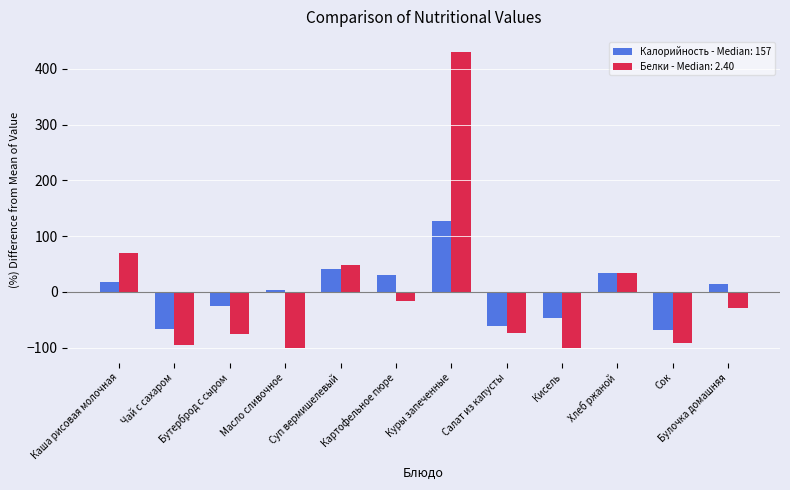

What is the label of the 6th bar from the right?

Куры запеченные